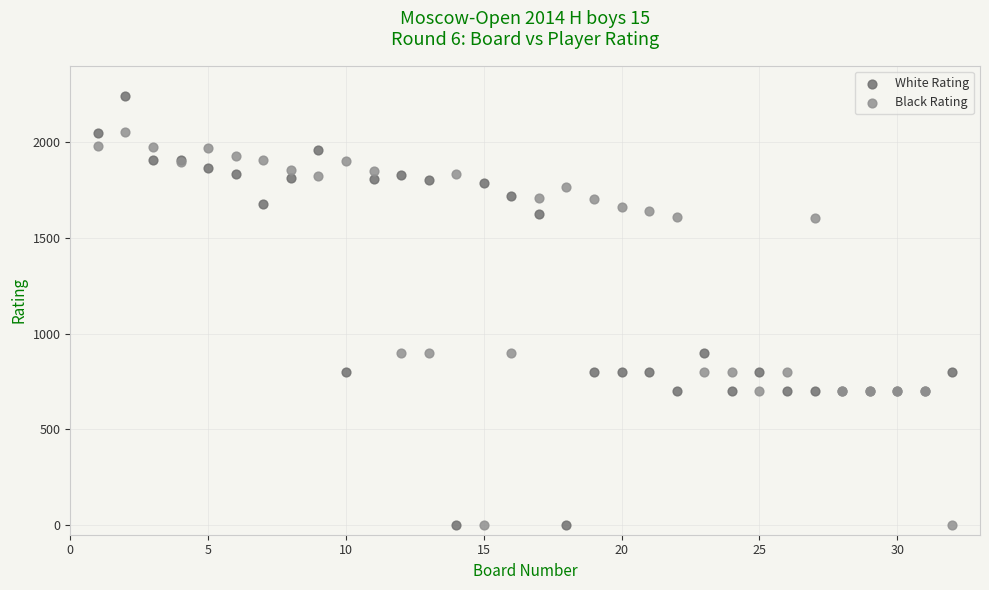

Which series has the widest spread of Y values?

White Rating